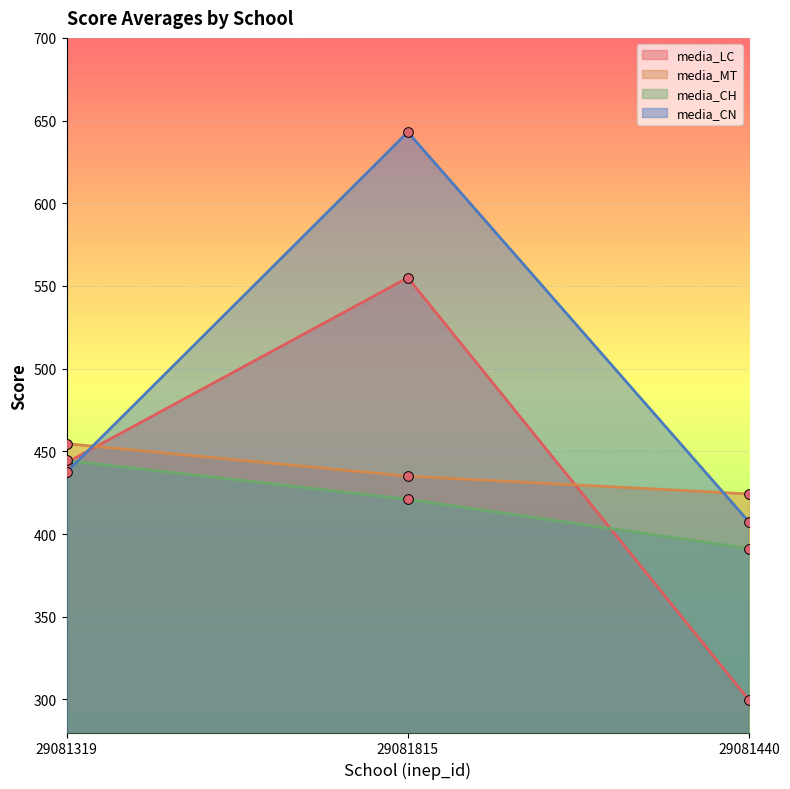

Reading left to right, extract all data points from this chart.

media_LC: 29081319=443.2	29081815=555.0	29081440=299.5
media_MT: 29081319=454.6	29081815=435.0	29081440=424.2
media_CH: 29081319=444.5	29081815=421.0	29081440=391.2
media_CN: 29081319=437.4	29081815=643.0	29081440=407.2